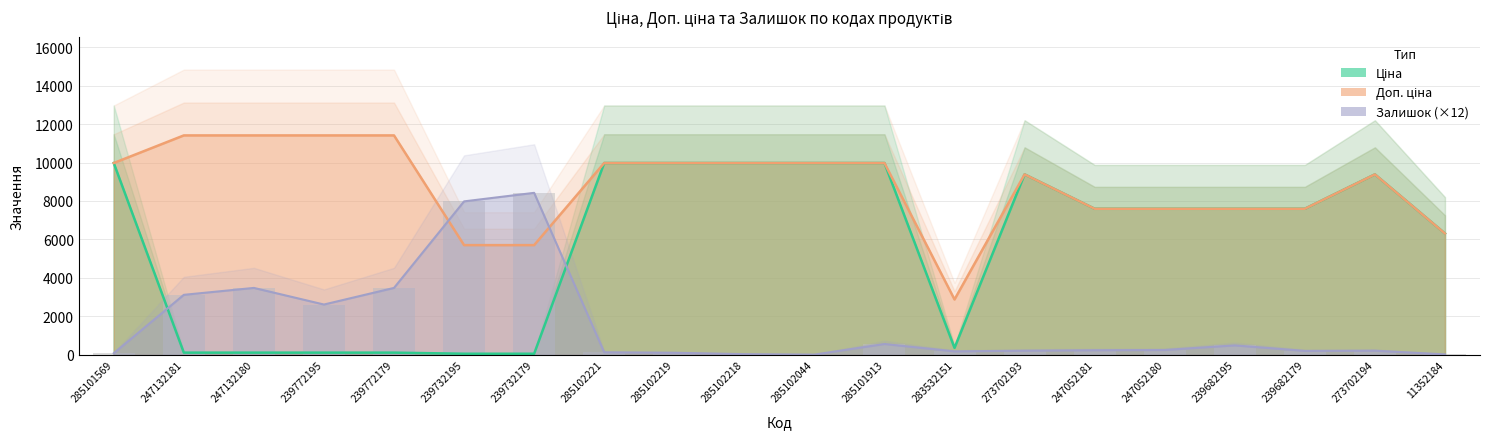

What is the spread (max minus min) of values at 285102221?

9843.0